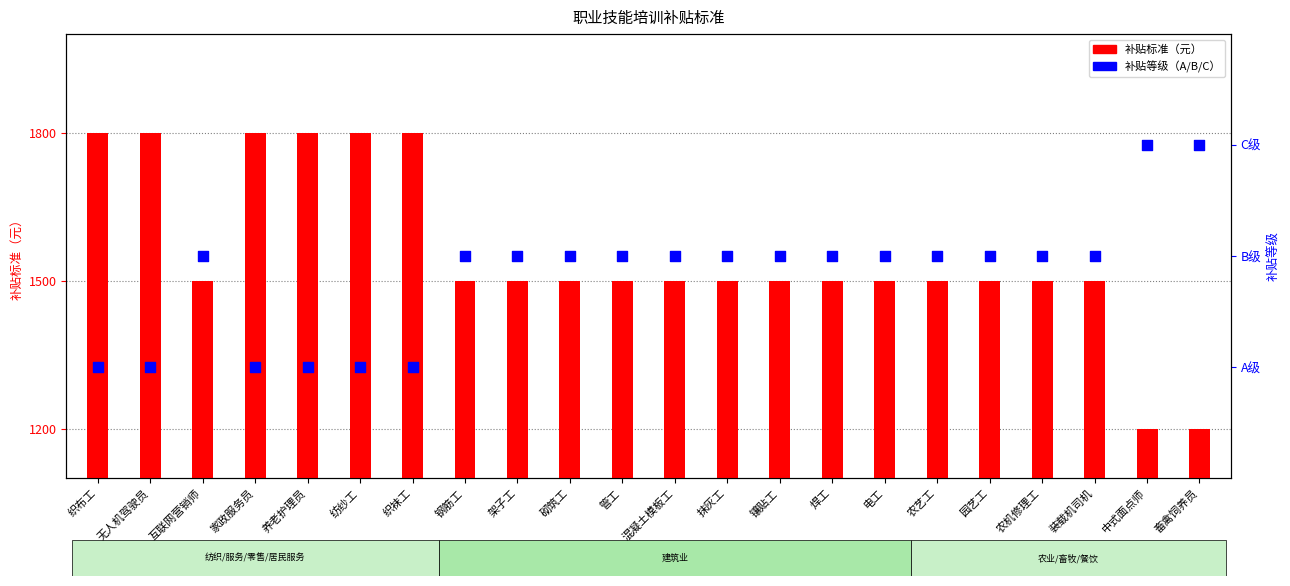

Which series contains the highest Y value?

补贴标准